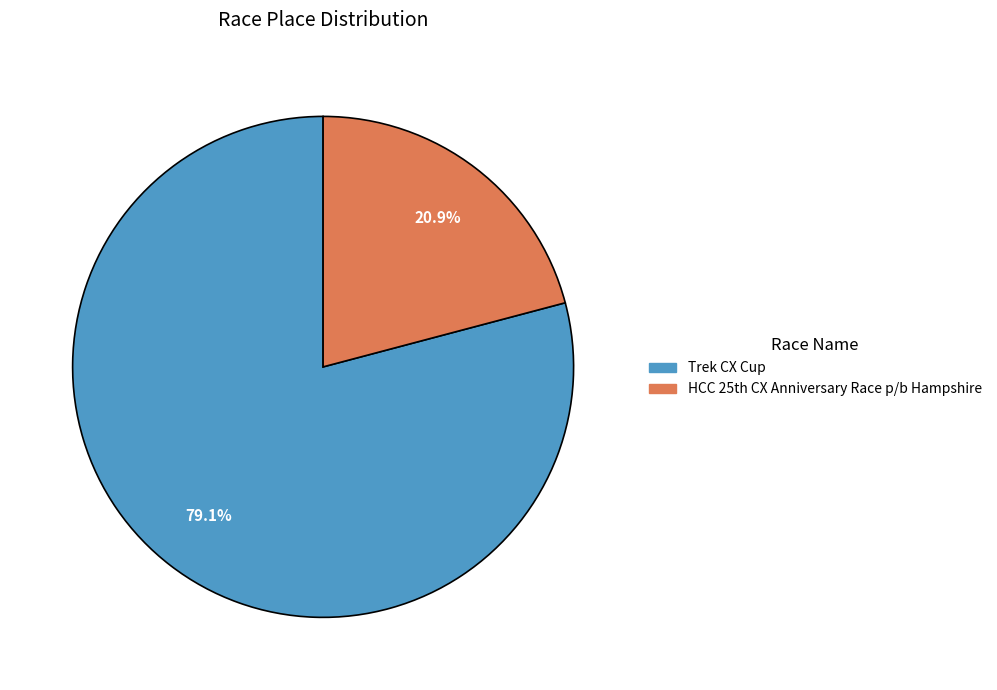

Rank the categories by value from lowest to highest.

HCC 25th CX Anniversary Race p/b Hampshire, Trek CX Cup